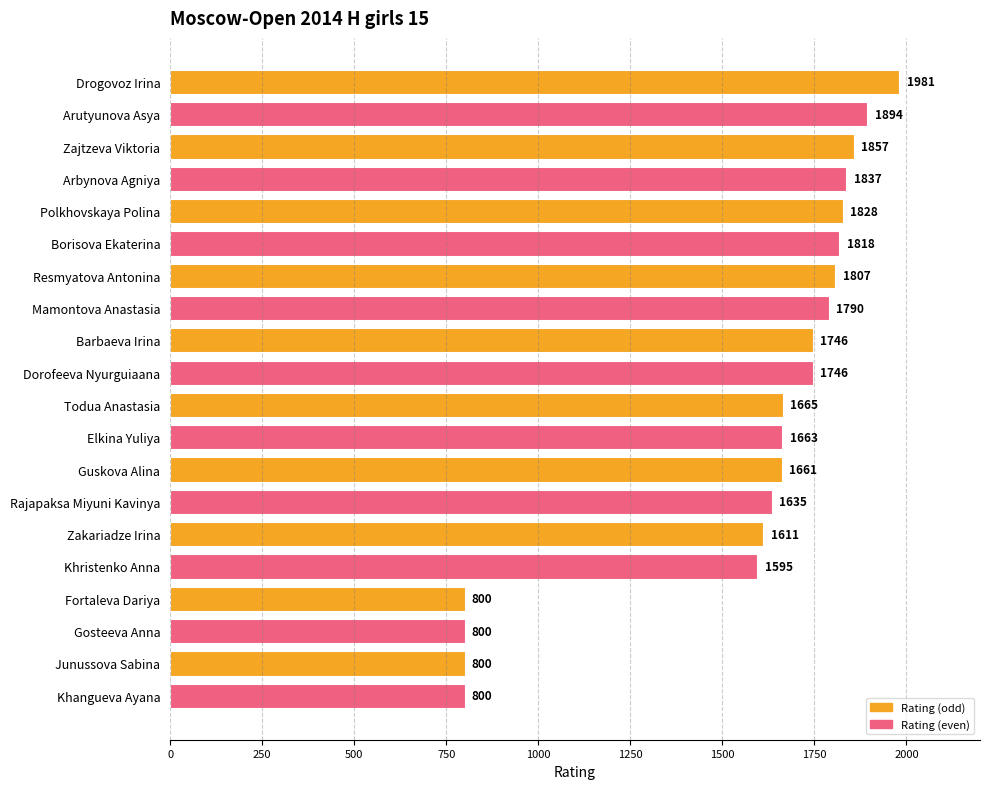

What is the value of the 11th bar from the top?

1665